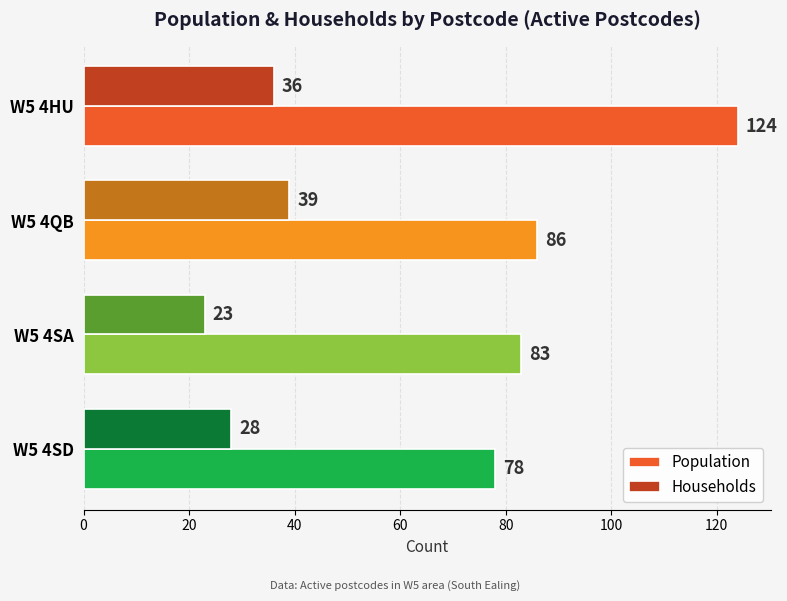

How many data points does each series have?

4